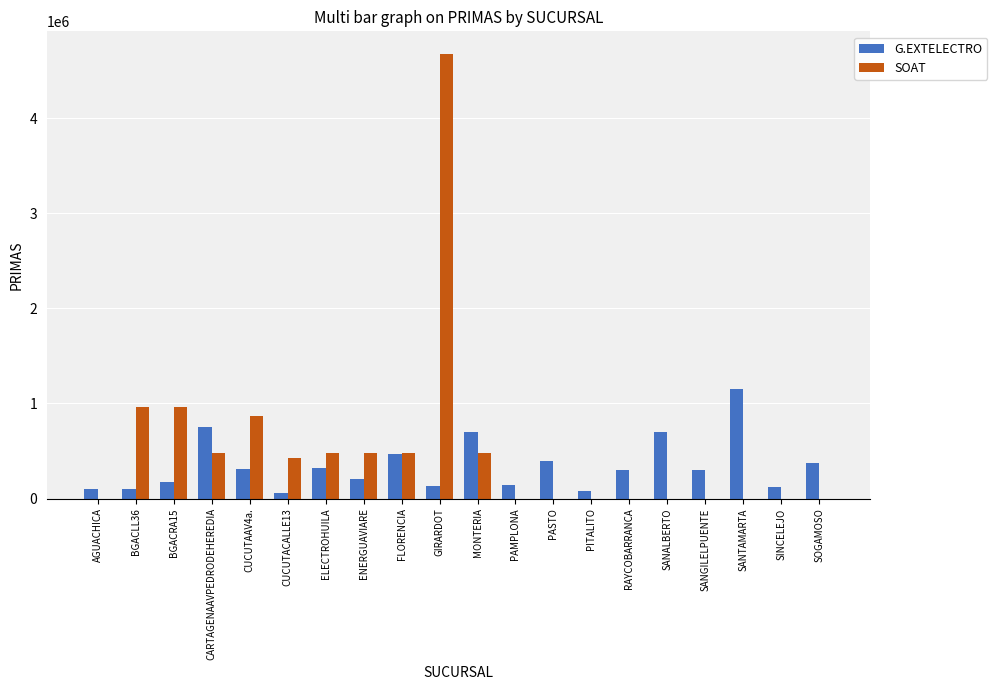

True or false: SOAT has a value of 2735514 at PASTO.

False